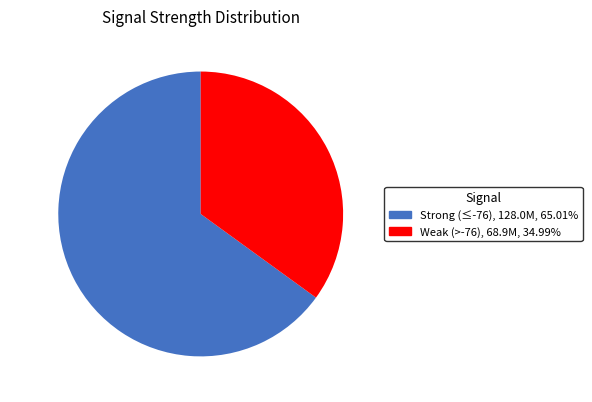

How many slices are in this pie chart?

2